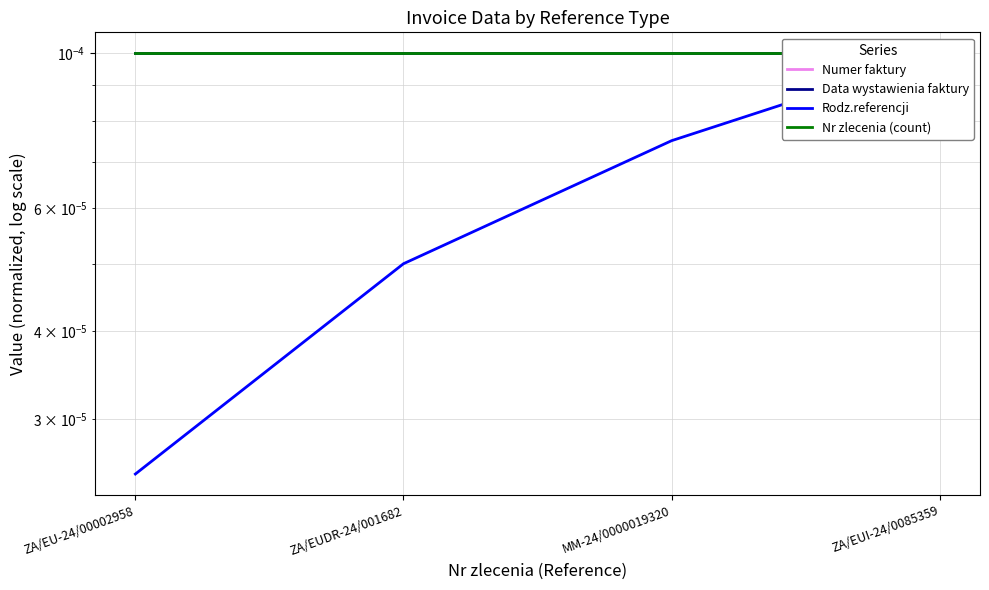

True or false: Nr zlecenia (count) and Data wystawienia faktury cross at least once.

False